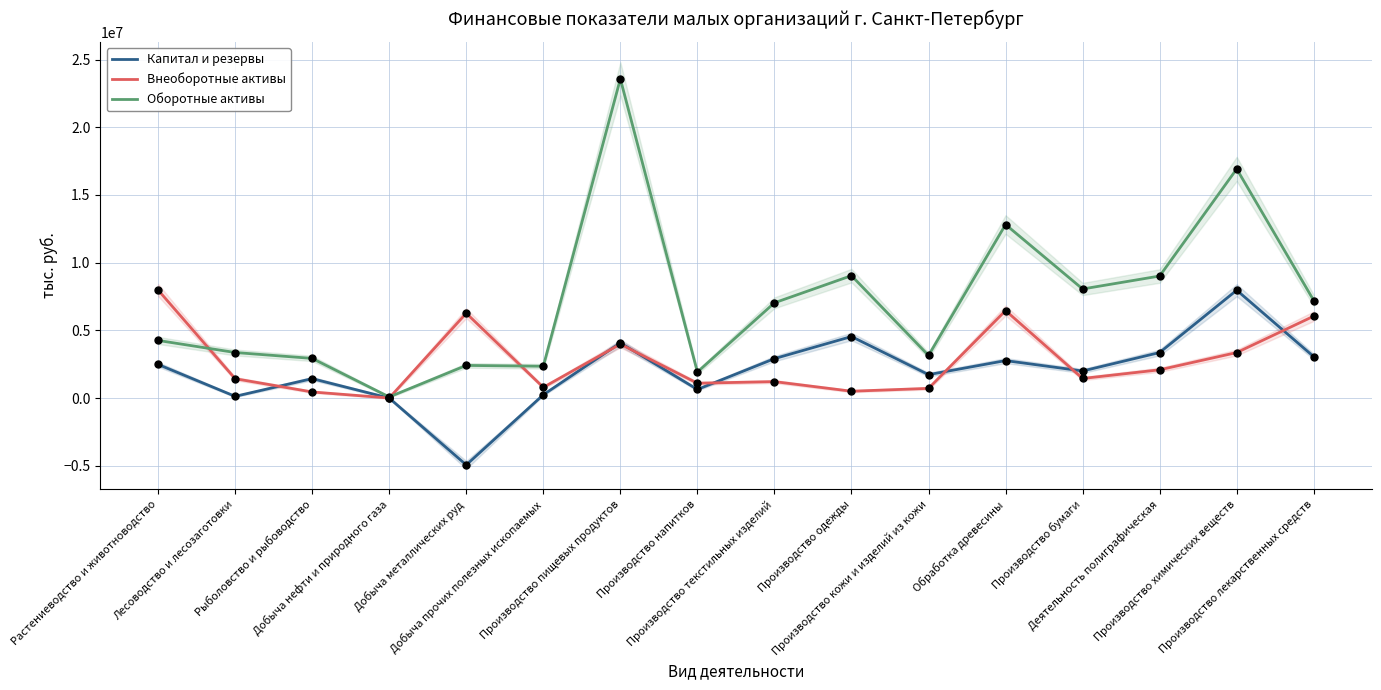

Which series has the largest Y range (max minus min)?

Оборотные активы